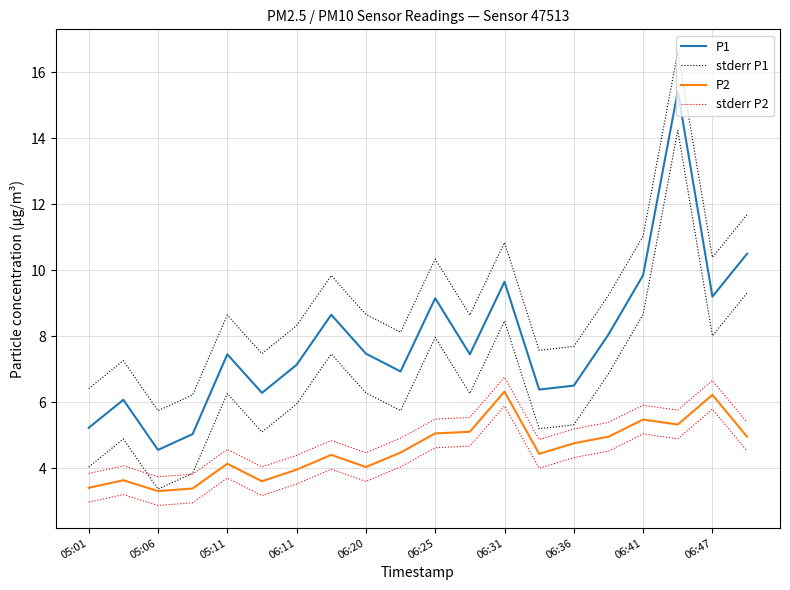

What is the average value of the stderr P1 series?

9.0